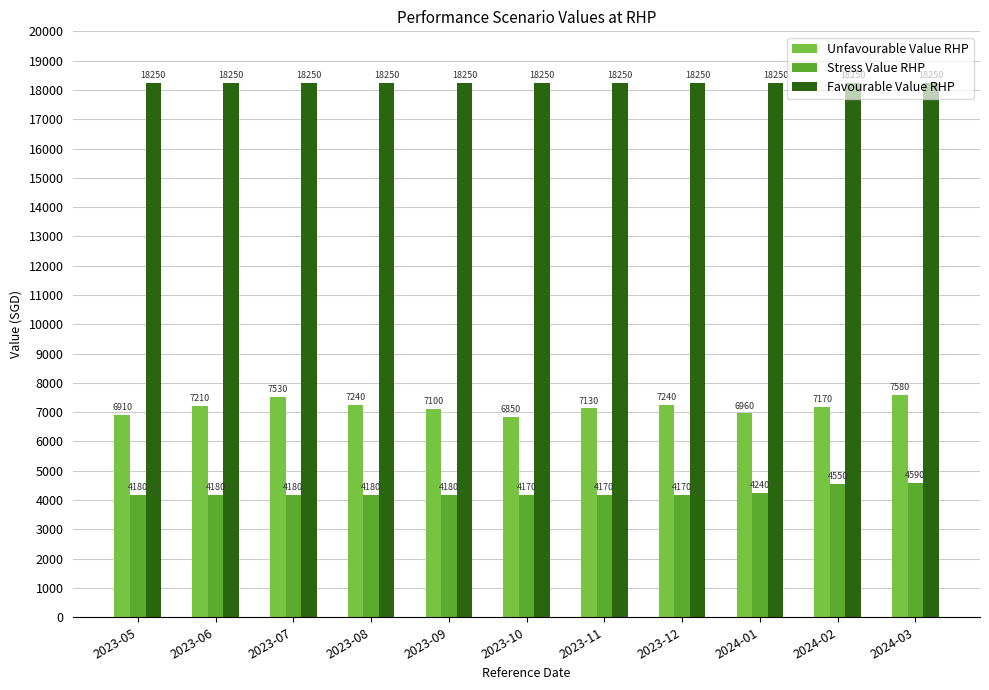

What is the label of the 8th bar from the right?

2023-08